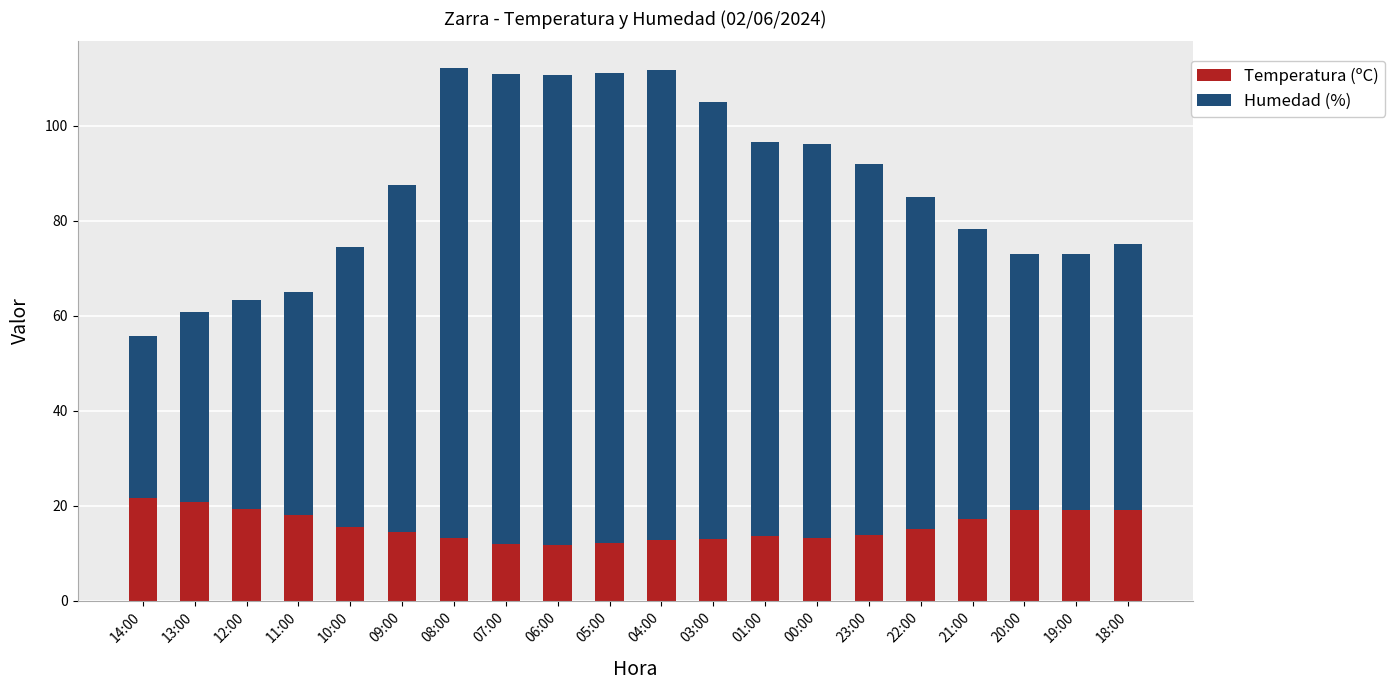

What is the lowest value of the Temperatura (ºC) series?

11.8